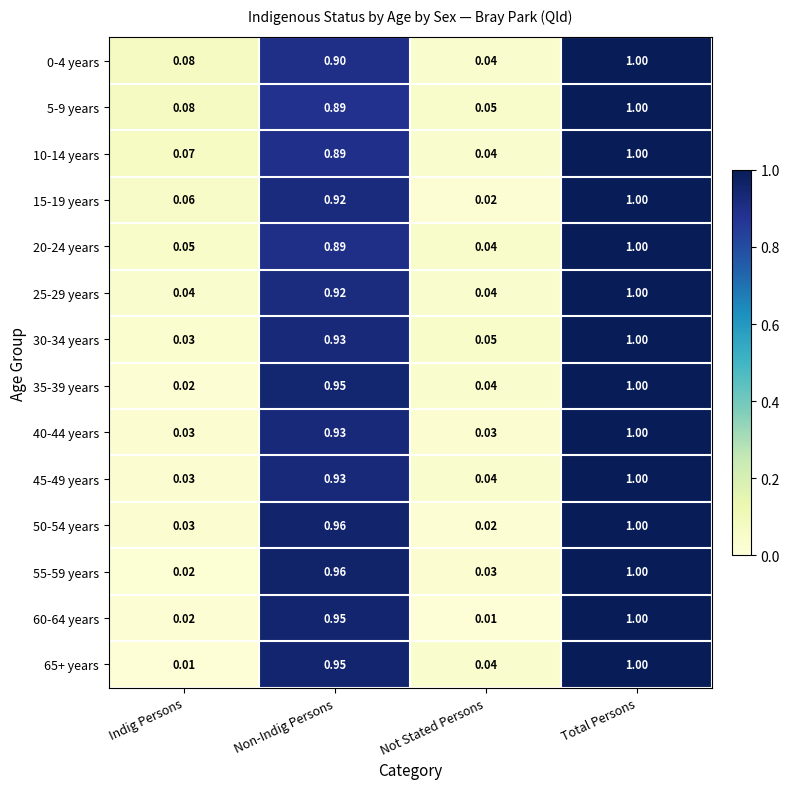

How many series are shown in this chart?

14